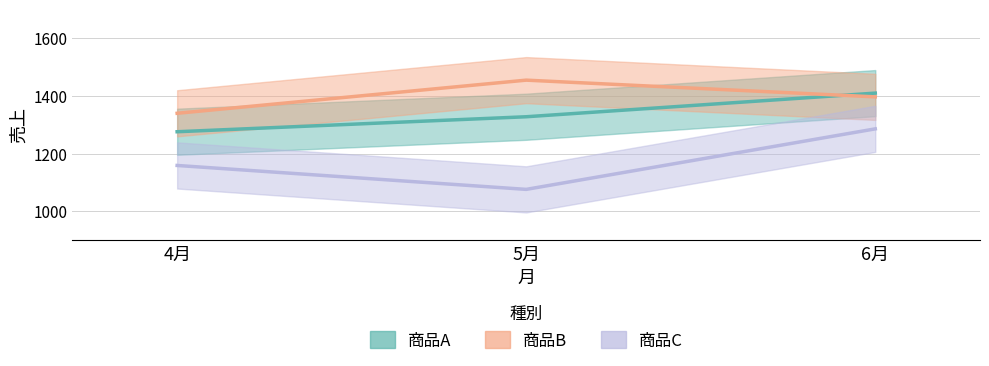

Between 4月 and 5月, which series saw the biggest shift?

商品B